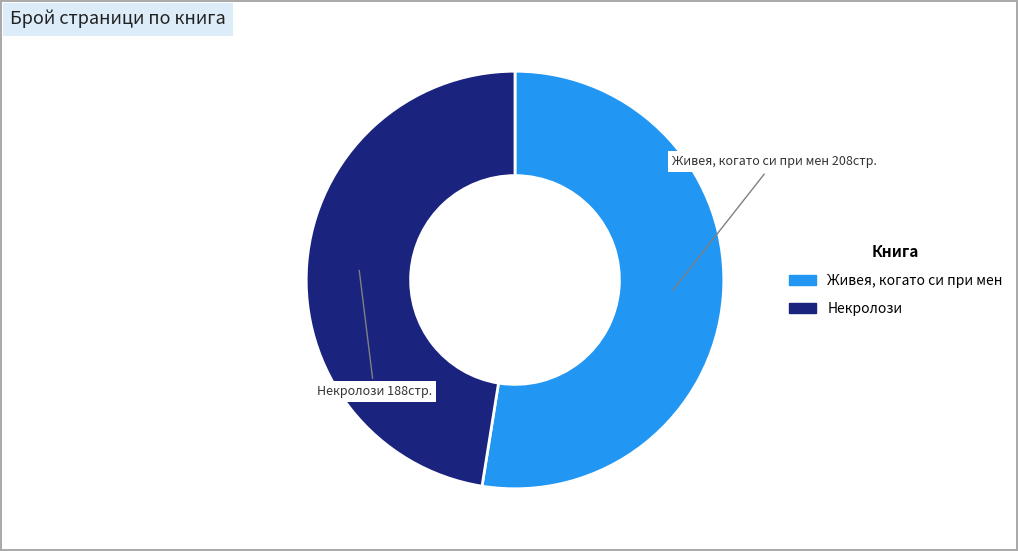

Does any single category account for the majority?

Yes